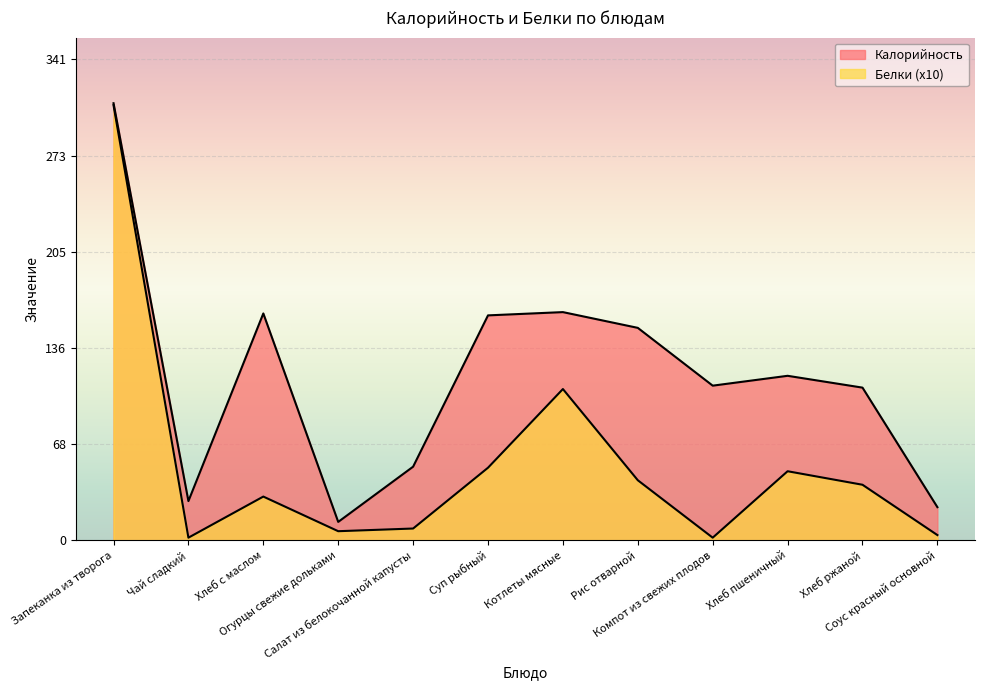

Does the chart display data point markers on the line(s)?

No